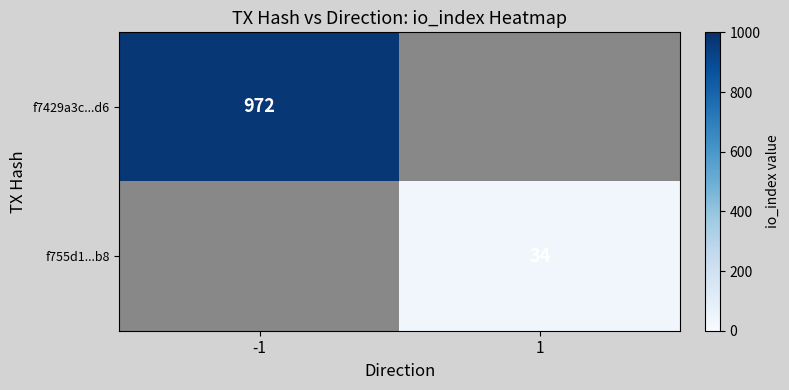

Is the value of f755d1...b8 at 1 greater than the value of f7429a3c...d6 at -1?

No